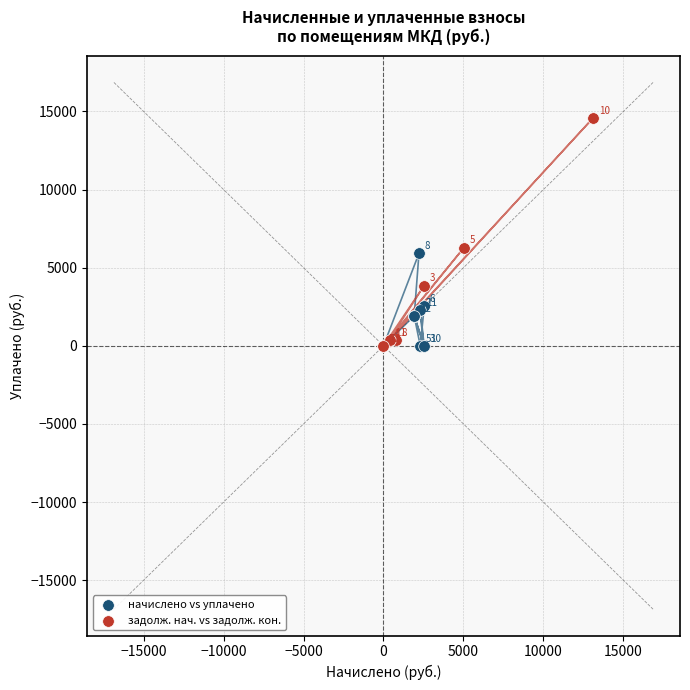

Which series reaches the maximum Y coordinate?

задолж. нач. vs задолж. кон.